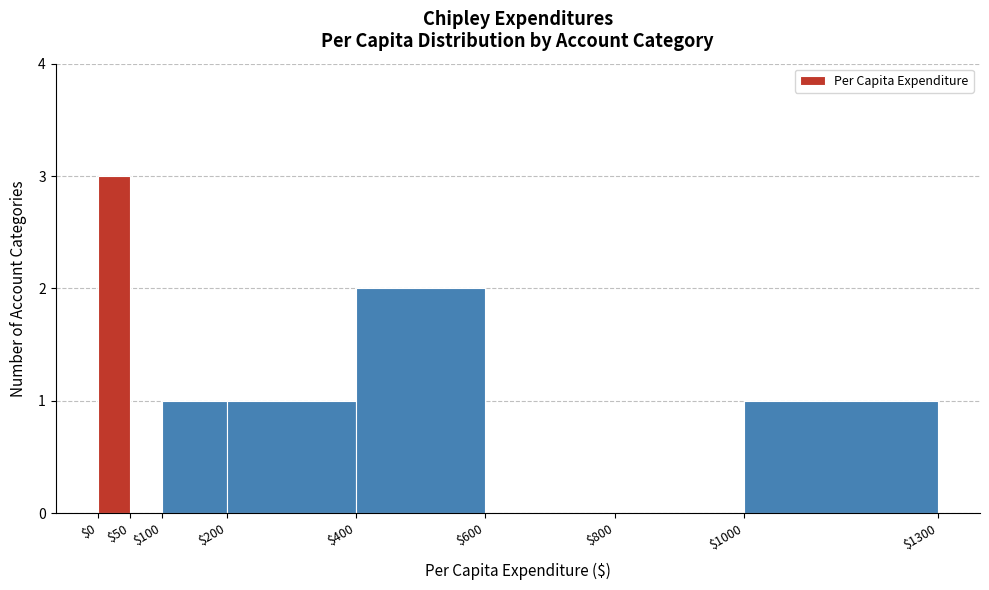

Reading left to right, transcribe this chart: for each bar, give the range it covers on the x-axis and its height. The values are not printed on the chart, so give them approximately, as read against the axis.

$0 to $50: 3
$50 to $100: 0
$100 to $200: 1
$200 to $400: 1
$400 to $600: 2
$600 to $800: 0
$800 to $1000: 0
$1000 to $1300: 1